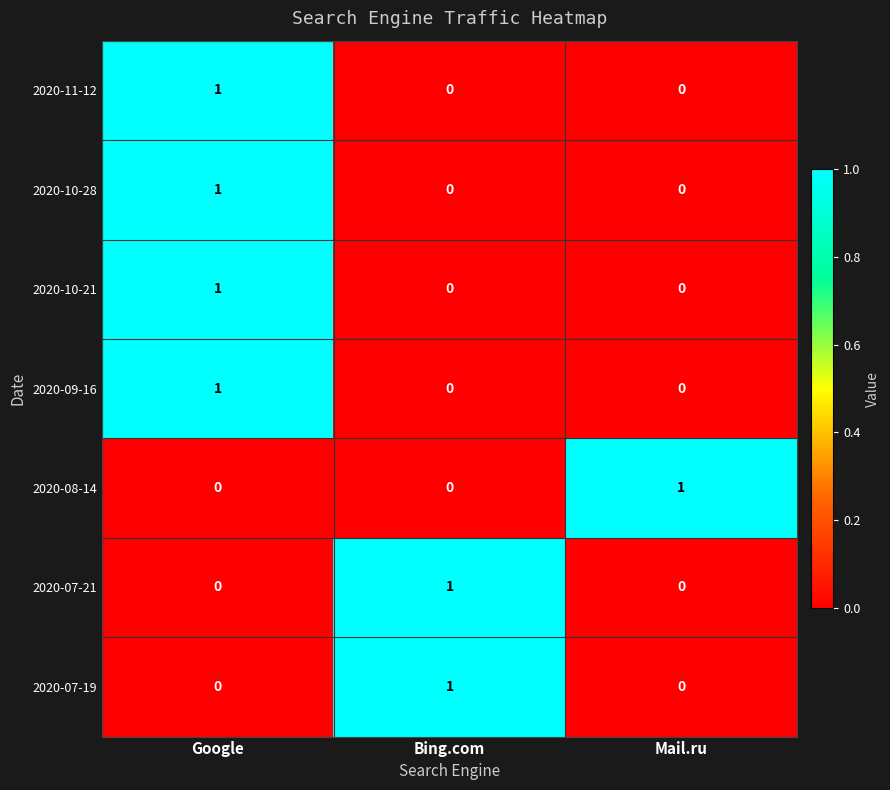

What is the spread (max minus min) of values at Google?

1